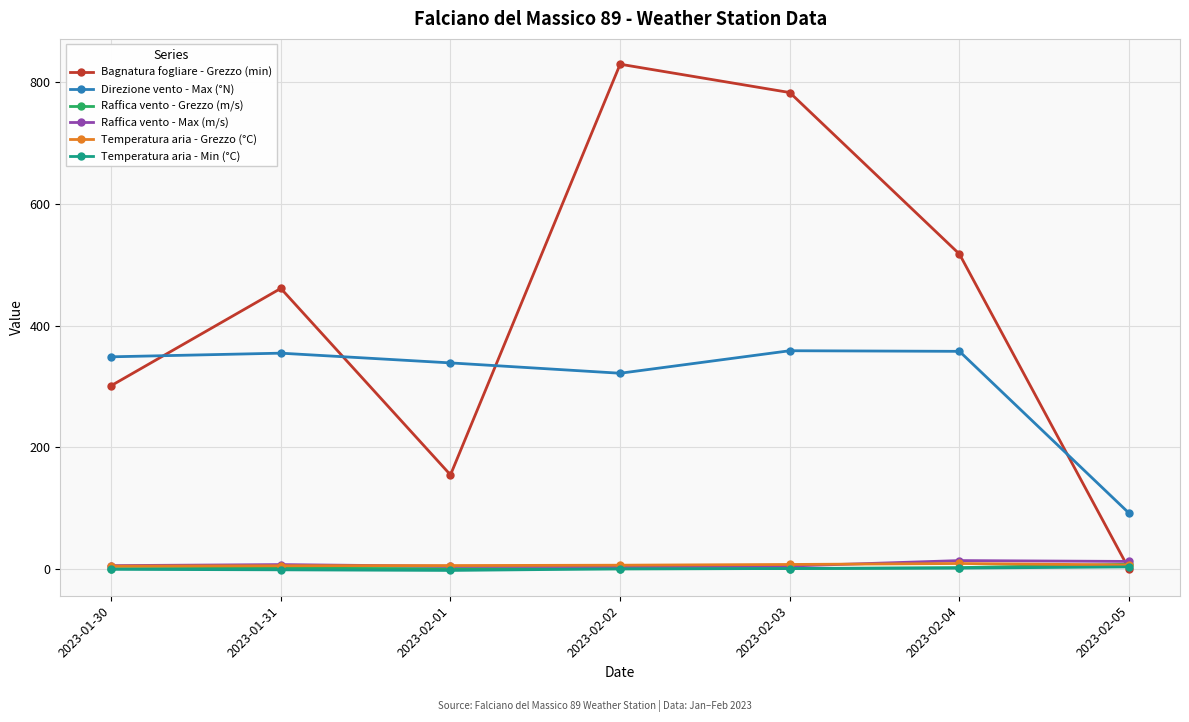

Which series has the largest total across all categories?

Bagnatura fogliare - Grezzo (min)